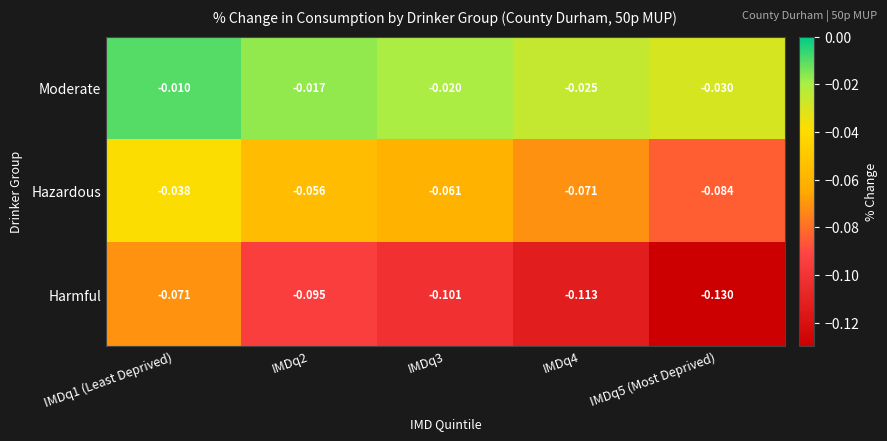

Which series has the largest total across all categories?

Moderate